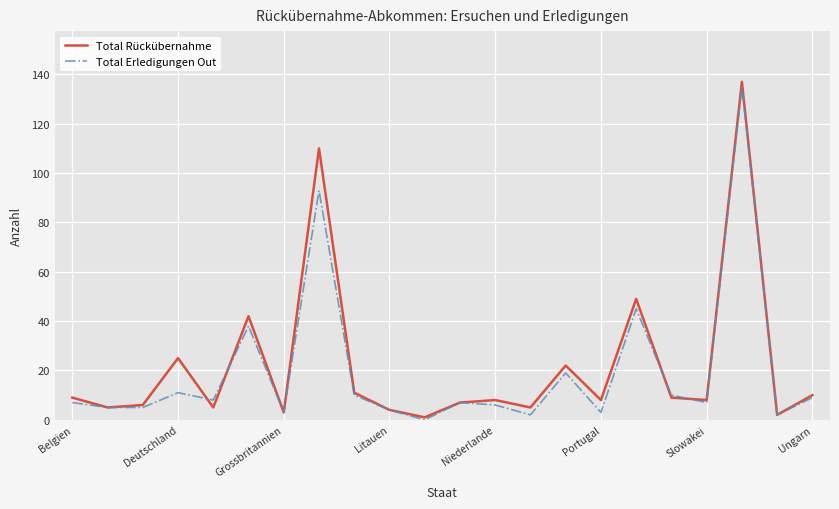

What is the greatest value displayed?

137